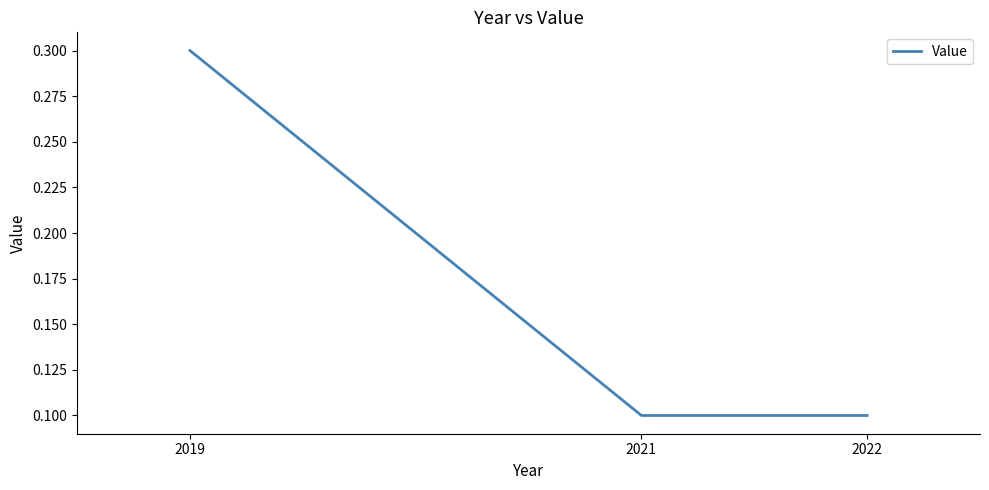

How many values are between 0 and 1?

3